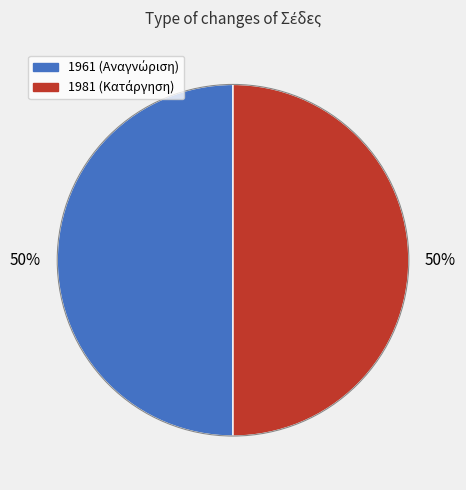

What is the ratio of the value at 1961 to the value at 1981?

1.0